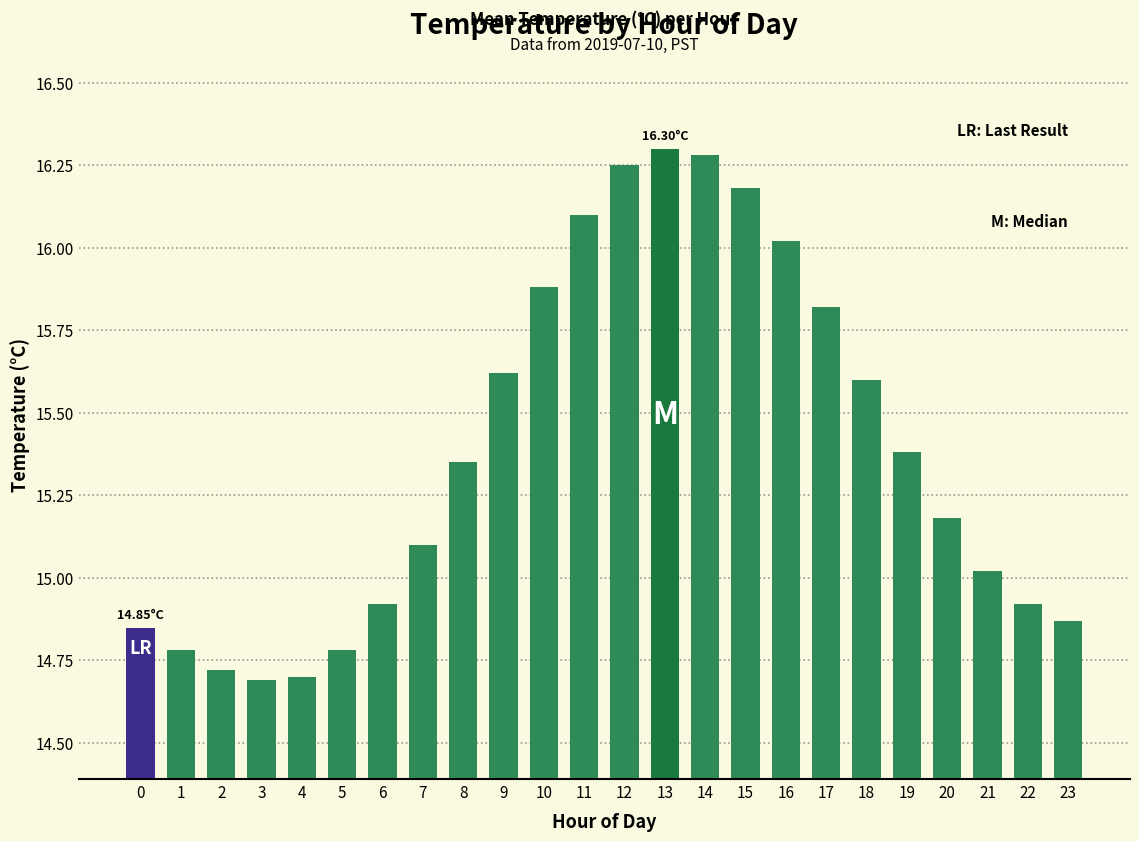

What value does the data have at 16?

16.0